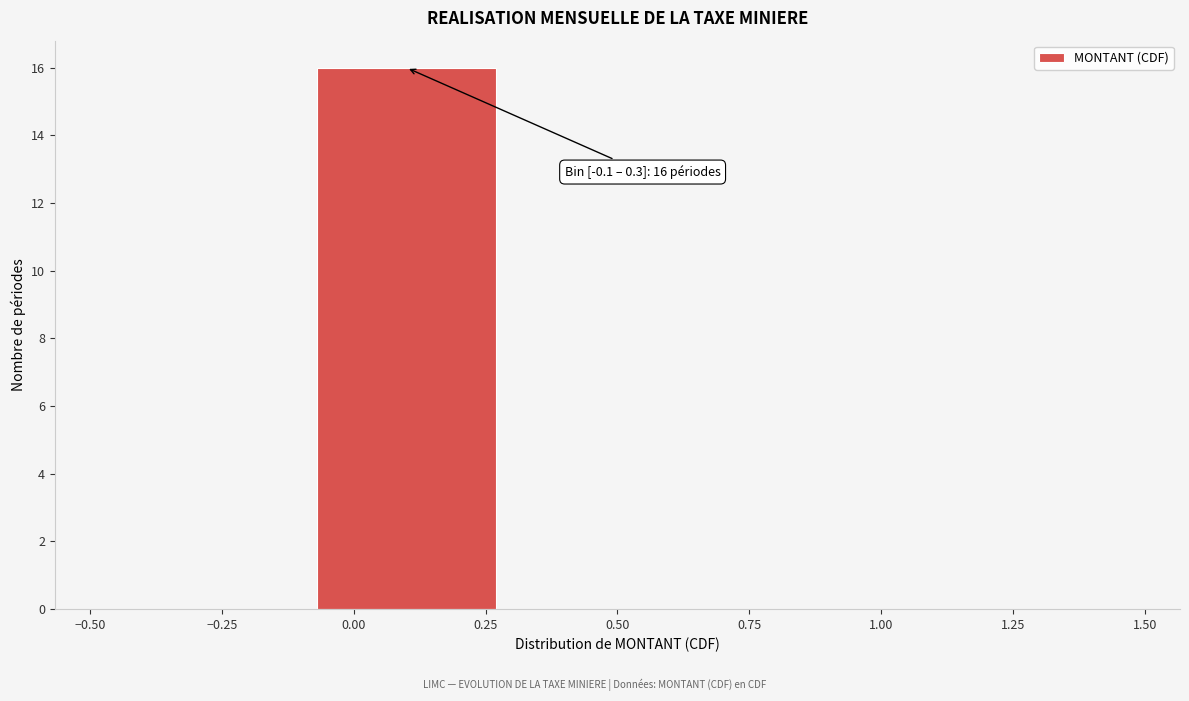

Which range on the x-axis has the tallest bar?

-0.1 to 0.3